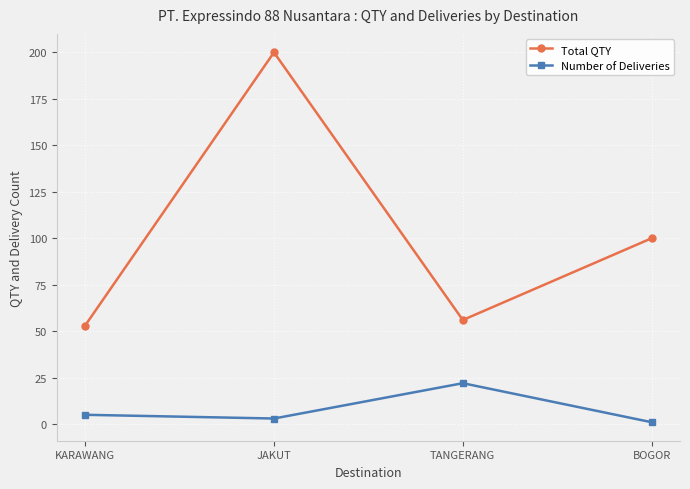

Reading left to right, extract all data points from this chart.

Total QTY: 53	200	56	100
Number of Deliveries: 5	3	22	1